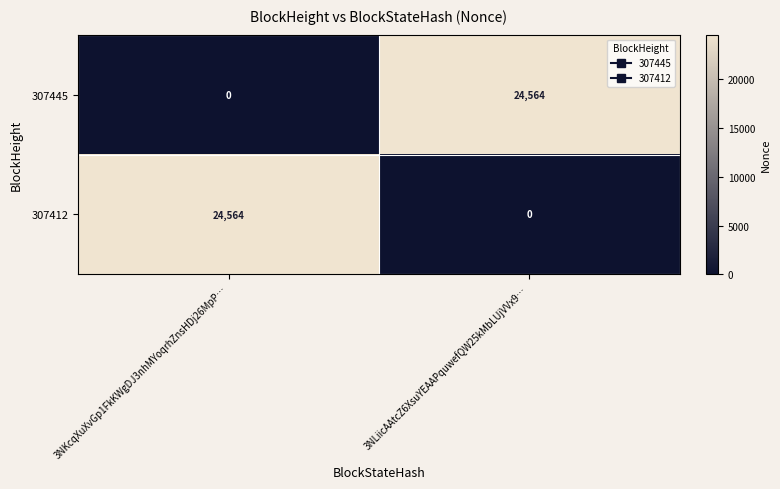

What value does the 307445 series have at 3NLiicAAtcZ6XsuYEAAPquwefQW25kMbLUjVVx9…, to the nearest 50?

24550